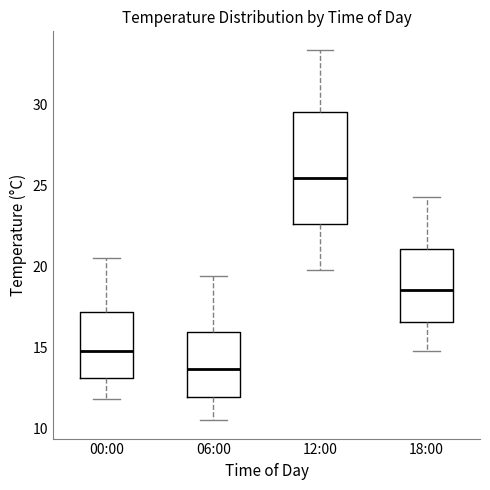

Where is the lower edge of the box for 00:00 on the y-axis? The values are not printed on the chart, so give them approximately, as read against the axis.

13.0